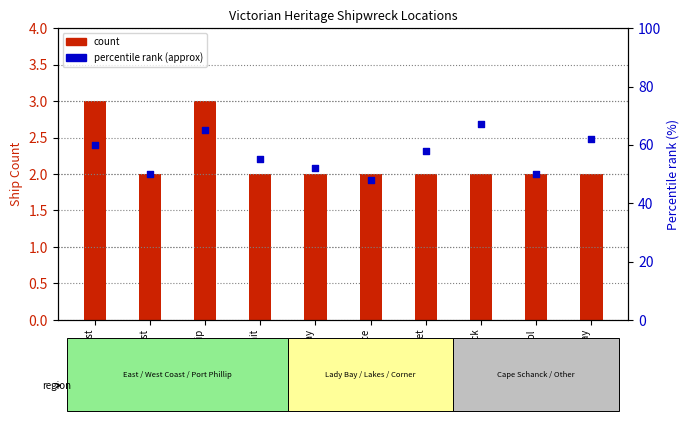

Which series has the largest total across all categories?

percentile rank (approx)